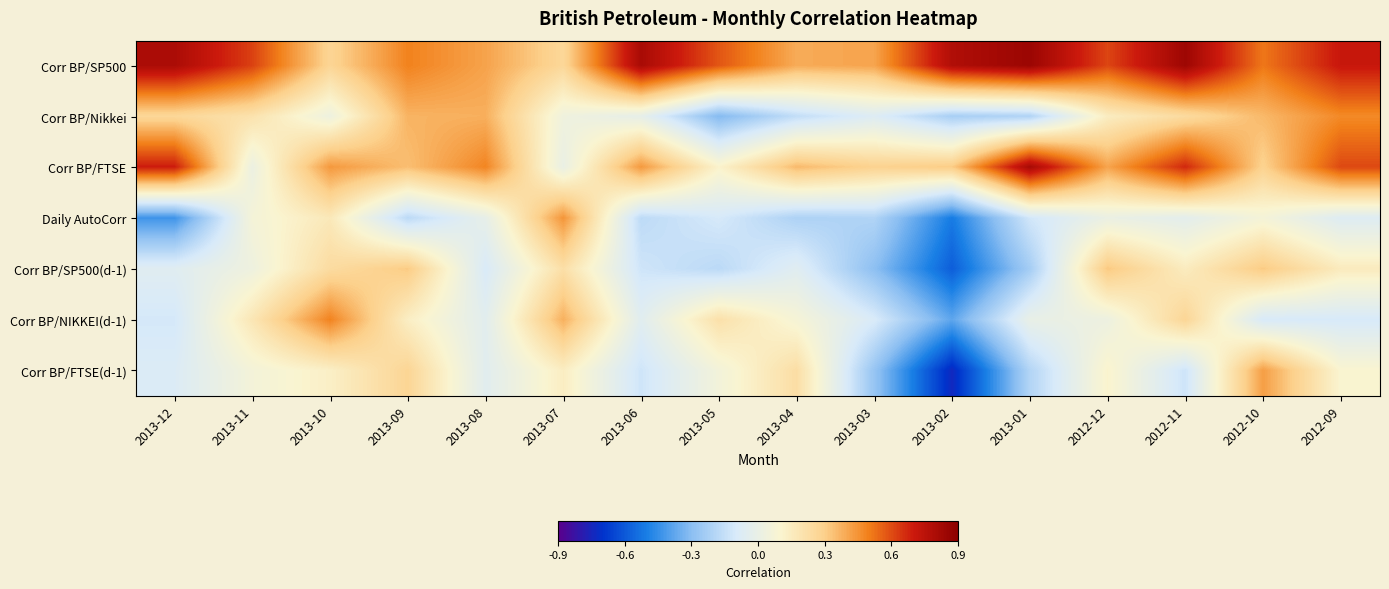

Reading left to right, list all the values displayed in this chart.

Corr BP/SP500: 2013-12=0.8	2013-11=0.6	2013-10=0.3	2013-09=0.5	2013-08=0.4	2013-07=0.3	2013-06=0.8	2013-05=0.6	2013-04=0.4	2013-03=0.4	2013-02=0.8	2013-01=0.8	2012-12=0.6	2012-11=0.8	2012-10=0.5	2012-09=0.7
Corr BP/Nikkei: 2013-12=0.3	2013-11=0.2	2013-10=0.0	2013-09=0.4	2013-08=0.4	2013-07=0.0	2013-06=-0.0	2013-05=-0.3	2013-04=-0.2	2013-03=-0.1	2013-02=-0.2	2013-01=-0.2	2012-12=0.1	2012-11=0.2	2012-10=0.4	2012-09=0.5
Corr BP/FTSE: 2013-12=0.7	2013-11=0.0	2013-10=0.4	2013-09=0.3	2013-08=0.5	2013-07=0.0	2013-06=0.4	2013-05=0.1	2013-04=0.4	2013-03=0.3	2013-02=0.3	2013-01=0.8	2012-12=0.4	2012-11=0.7	2012-10=0.3	2012-09=0.6
Daily AutoCorr: 2013-12=-0.4	2013-11=0.1	2013-10=0.2	2013-09=-0.2	2013-08=-0.0	2013-07=0.4	2013-06=-0.2	2013-05=-0.1	2013-04=-0.2	2013-03=-0.2	2013-02=-0.5	2013-01=-0.1	2012-12=0.0	2012-11=-0.0	2012-10=0.1	2012-09=-0.1
Corr BP/SP500(d-1): 2013-12=-0.1	2013-11=0.0	2013-10=0.2	2013-09=0.3	2013-08=-0.1	2013-07=0.2	2013-06=-0.1	2013-05=-0.2	2013-04=-0.1	2013-03=-0.3	2013-02=-0.6	2013-01=-0.2	2012-12=0.3	2012-11=0.2	2012-10=0.3	2012-09=0.2
Corr BP/NIKKEI(d-1): 2013-12=-0.1	2013-11=0.2	2013-10=0.5	2013-09=0.1	2013-08=-0.0	2013-07=0.4	2013-06=-0.1	2013-05=0.2	2013-04=0.1	2013-03=-0.1	2013-02=-0.4	2013-01=-0.0	2012-12=0.0	2012-11=0.3	2012-10=-0.1	2012-09=-0.1
Corr BP/FTSE(d-1): 2013-12=-0.1	2013-11=0.1	2013-10=0.1	2013-09=0.3	2013-08=-0.0	2013-07=0.1	2013-06=-0.1	2013-05=0.1	2013-04=0.2	2013-03=-0.3	2013-02=-0.7	2013-01=-0.2	2012-12=0.1	2012-11=-0.1	2012-10=0.4	2012-09=0.1